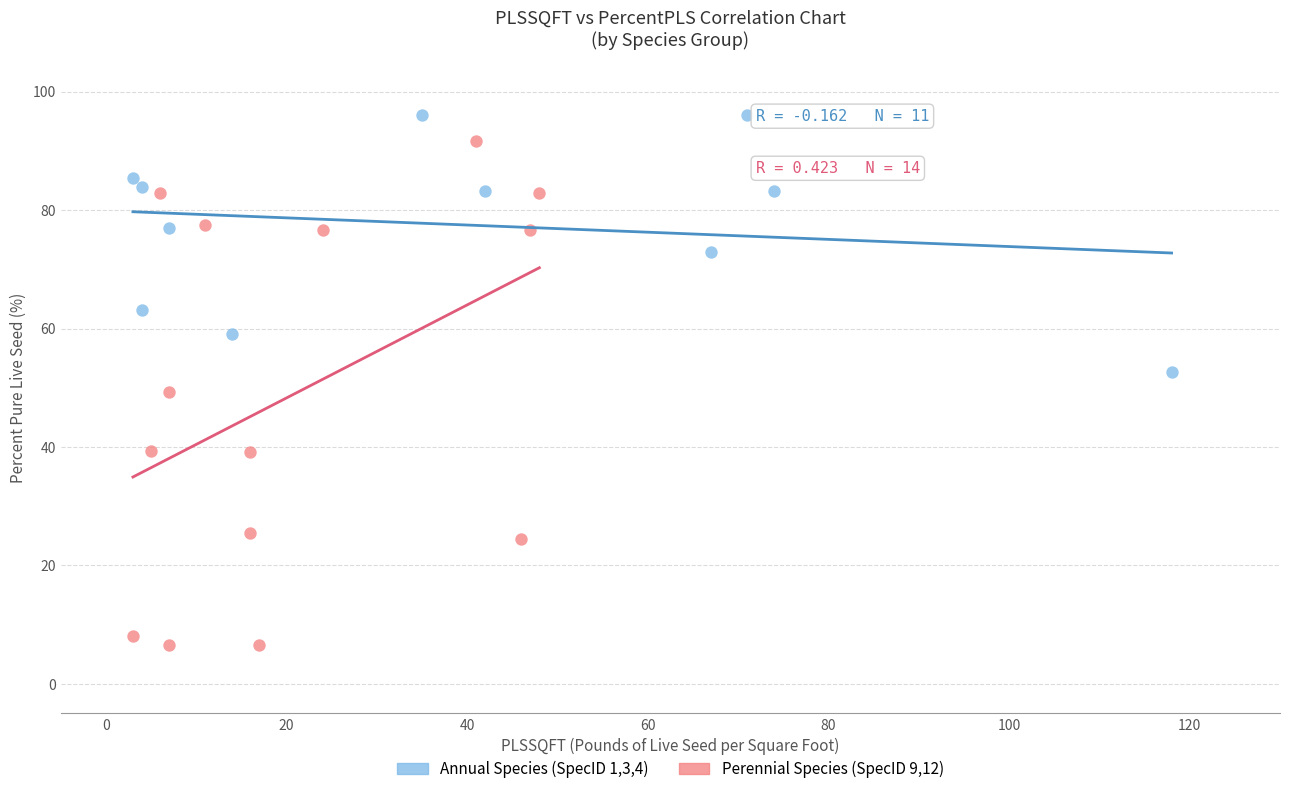

Which series contains the lowest Y value?

Perennial Species (SpecID 9,12)